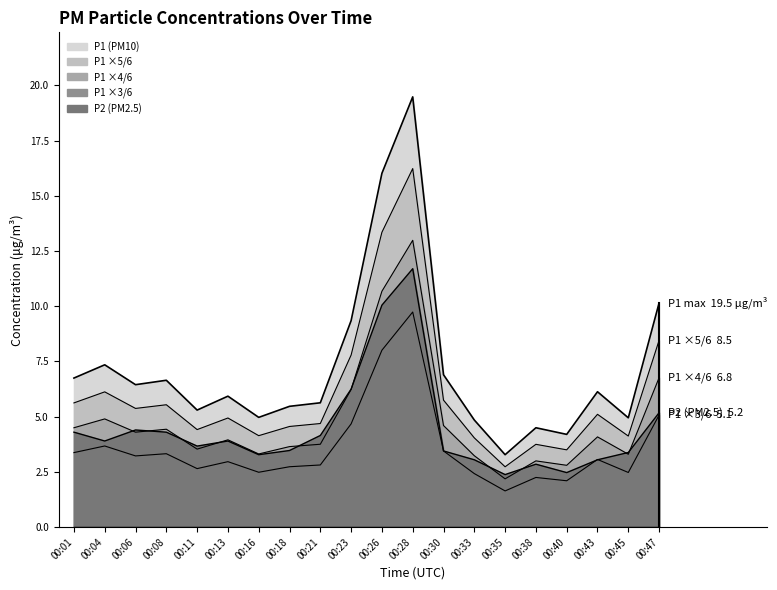

True or false: P1 and P2 cross at least once.

False